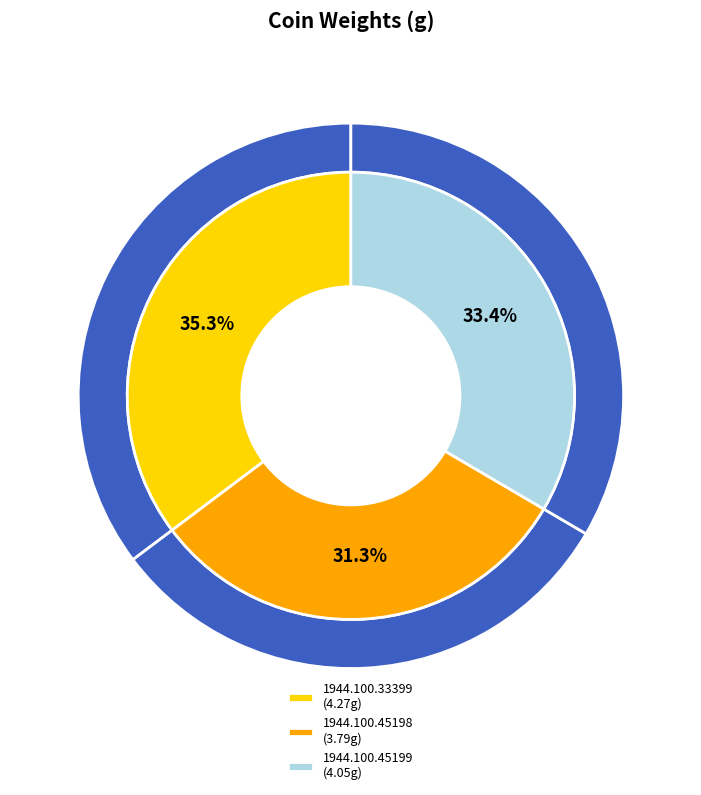

What is the smallest slice in the pie chart?

1944.100.45198